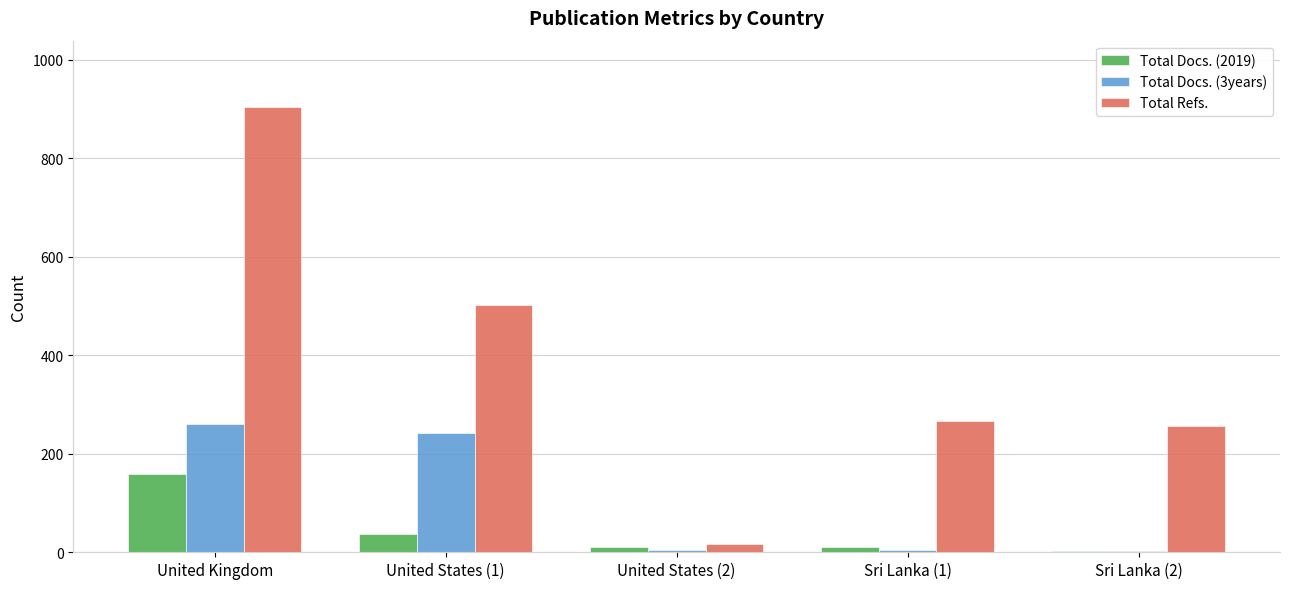

Which series has the largest total across all categories?

Total Refs.